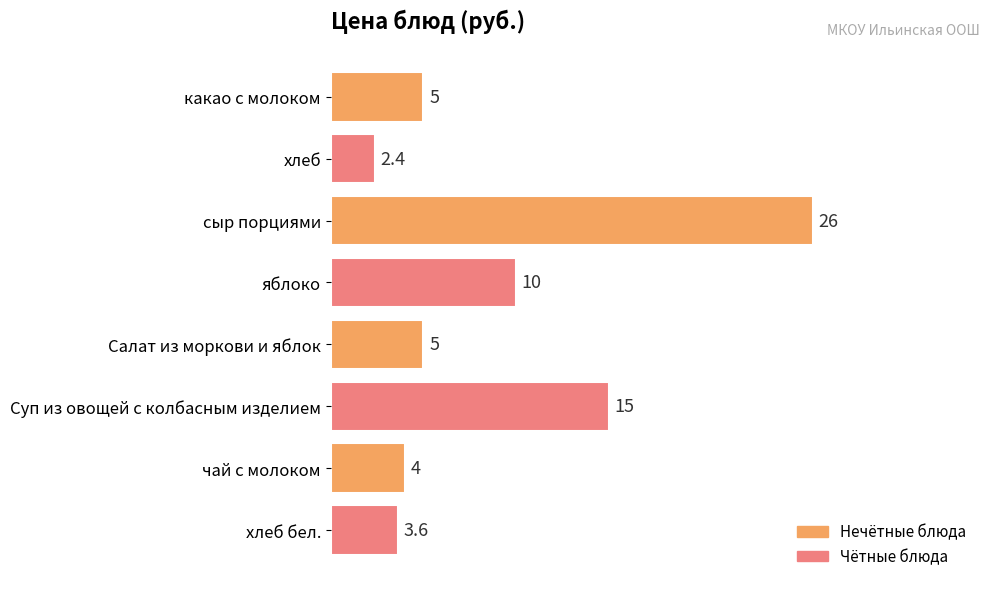

What is the difference between the second highest and second lowest values?

11.4